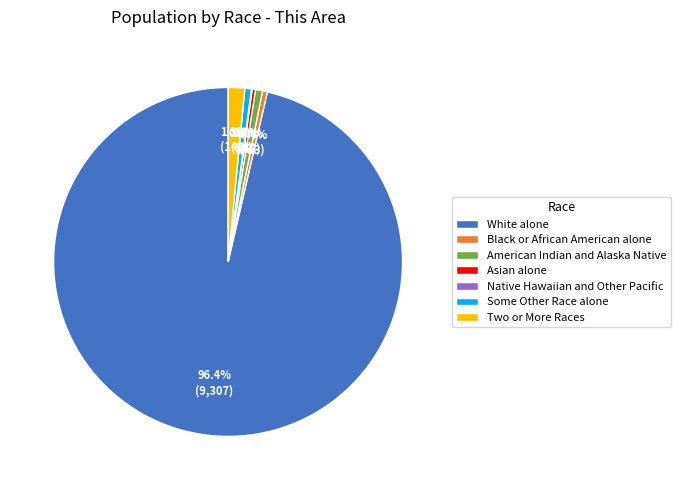

The American Indian and Alaska Native slice represents 1% of the pie. True or false?

True